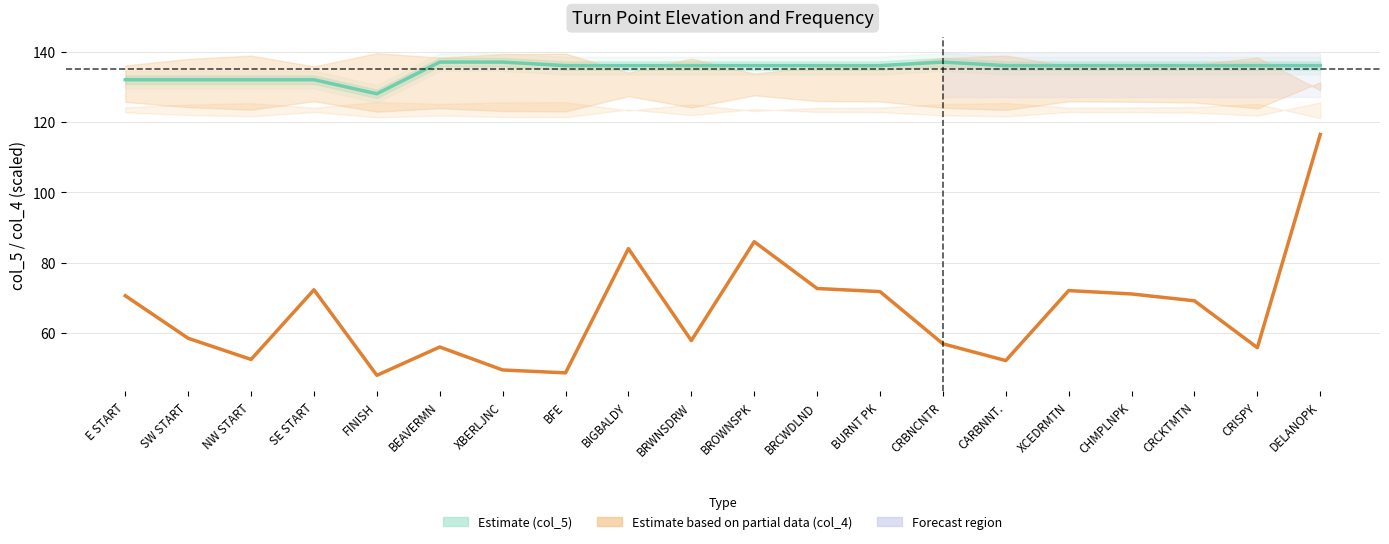

How many lines are shown in the chart?

2